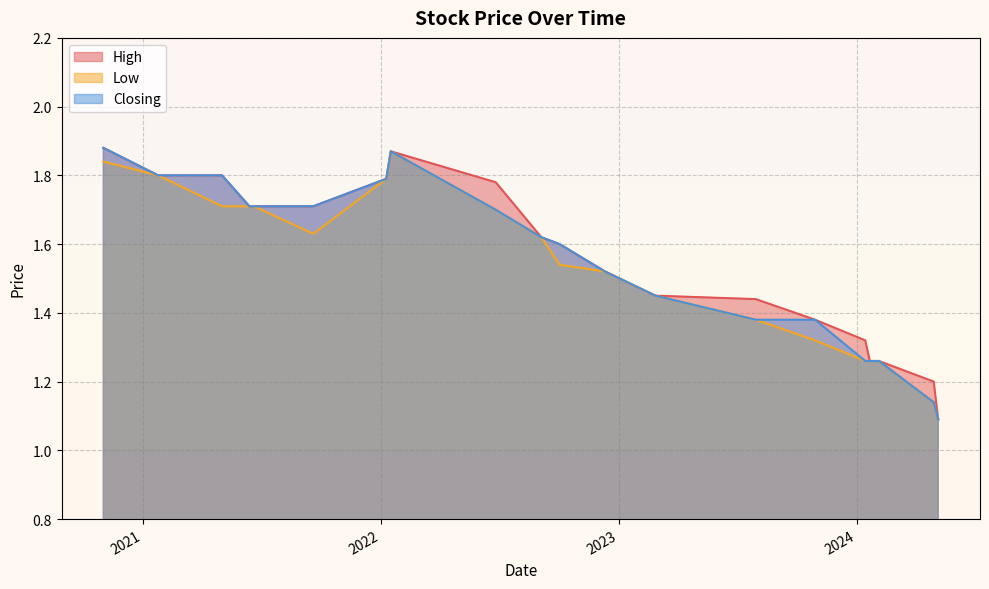

Does the chart have visible grid lines?

Yes